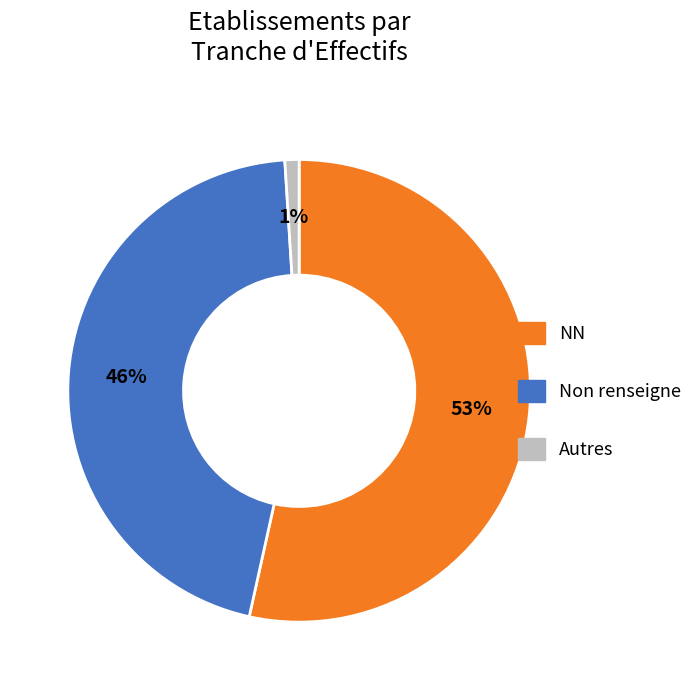

Is there a majority slice in this chart?

Yes